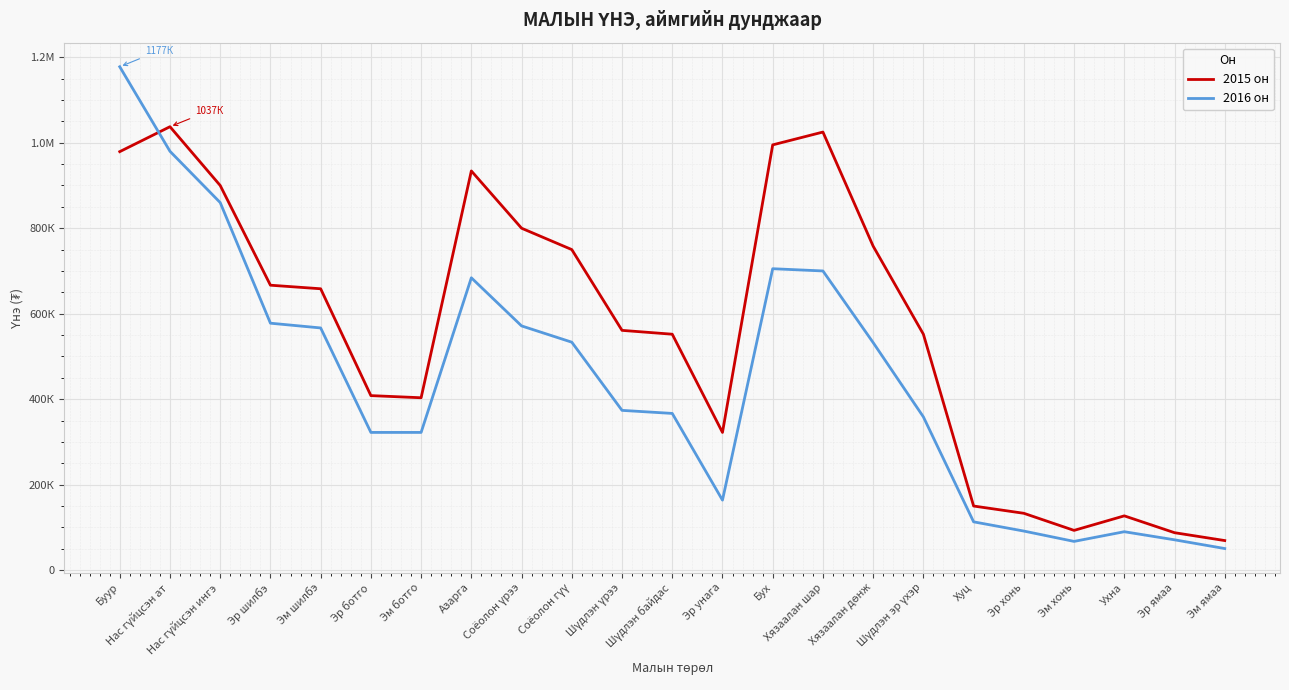

What position from the left is Нас гүйцсэн ат?

2